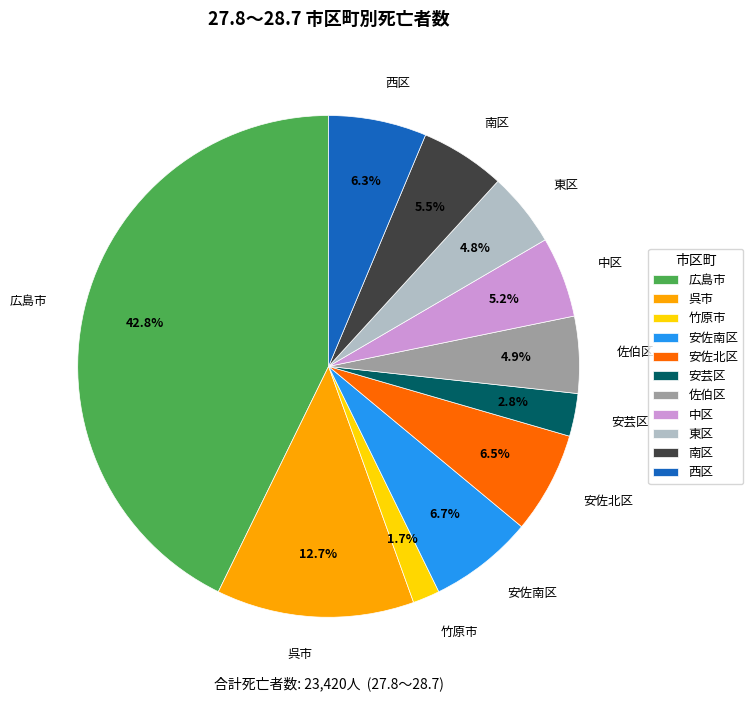

What is the smallest slice in the pie chart?

竹原市